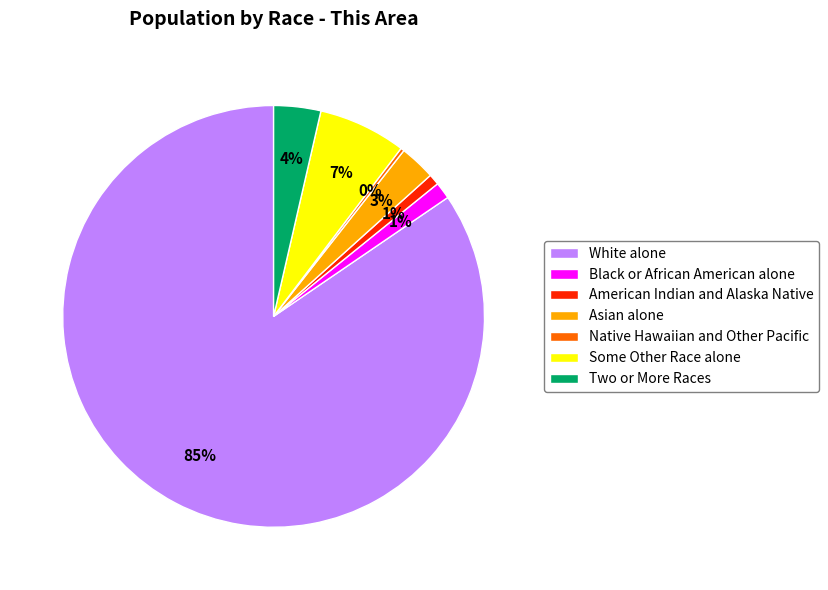

Which category accounts for the majority?

White alone